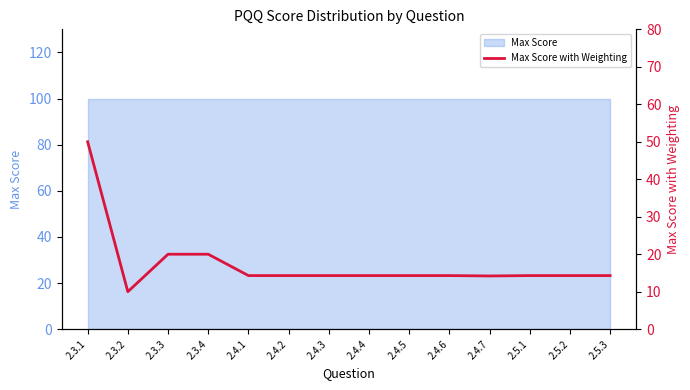

What is the value of the 9th point from the left?

14.3